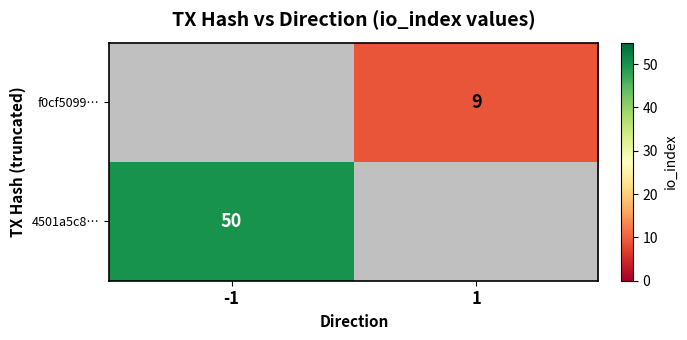

The f0cf5099… series shows 12 at 1. True or false?

False